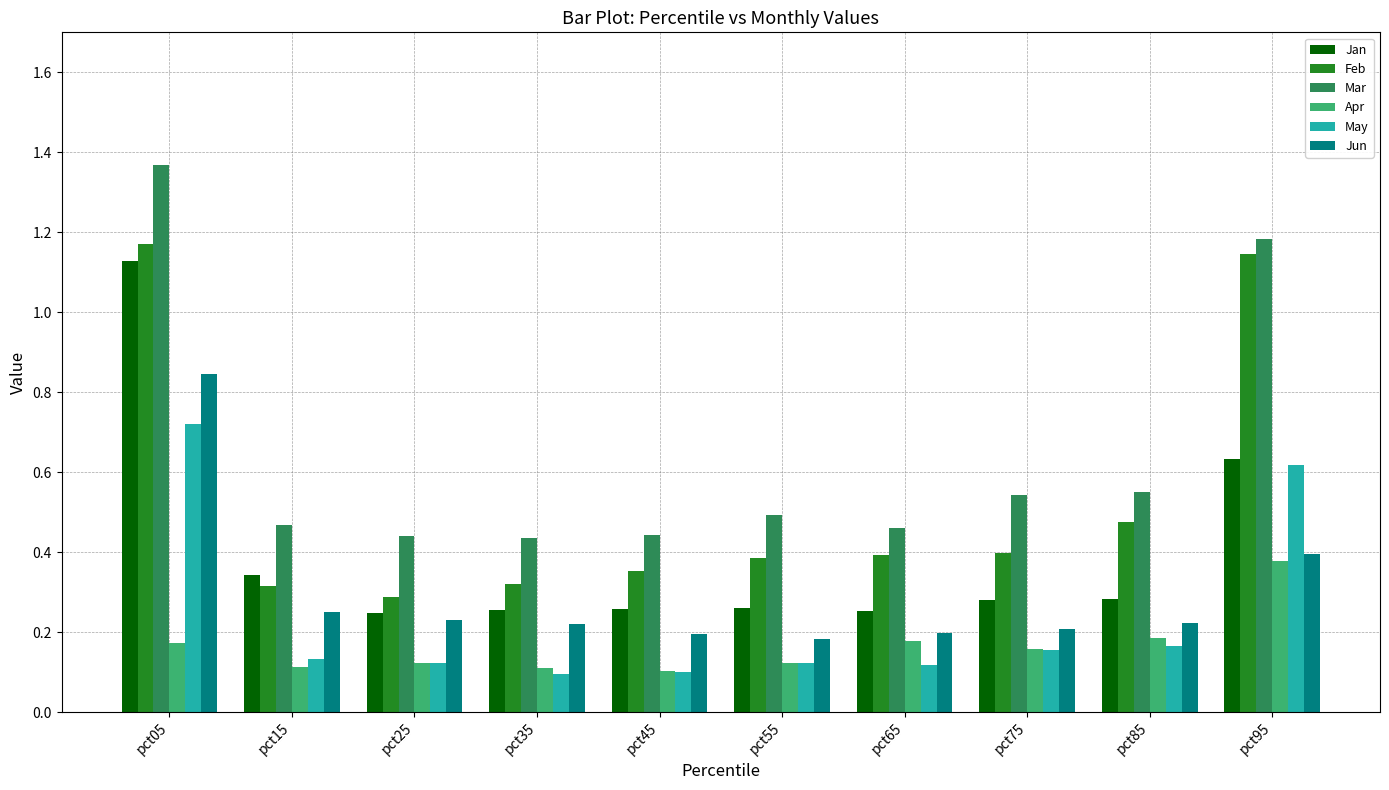

What is the sum of all Mar values?

6.4